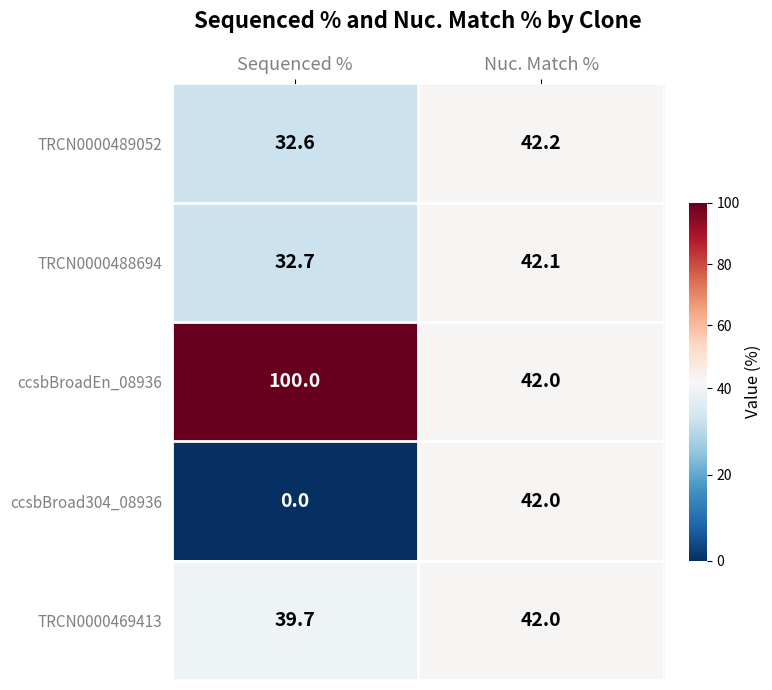

Where does the TRCN0000489052 series first go above 42?

Nuc. Match %